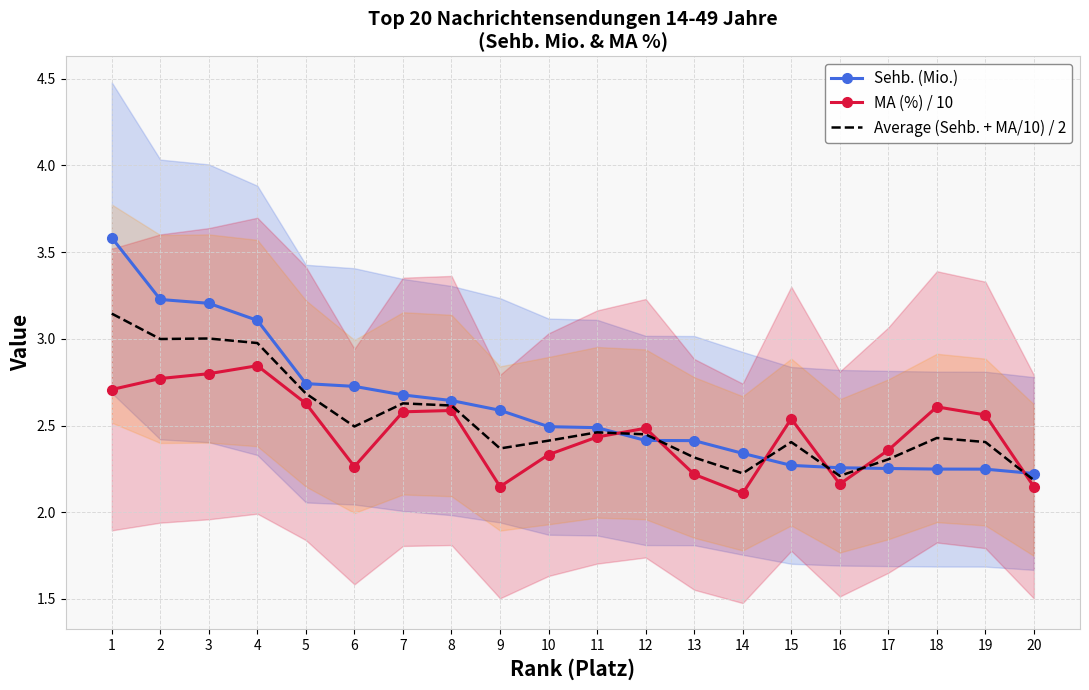

What value does the Sehb. (Mio.) series have at 8?

2.6